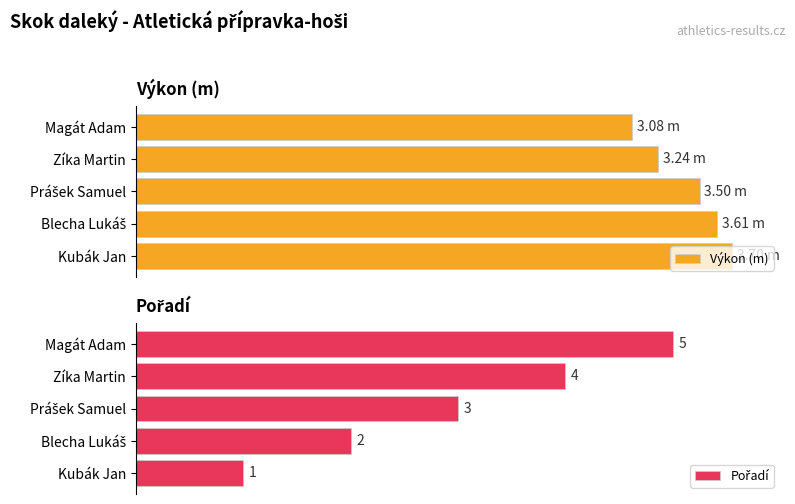

What is the total value across all series at Kubák Jan?

4.7